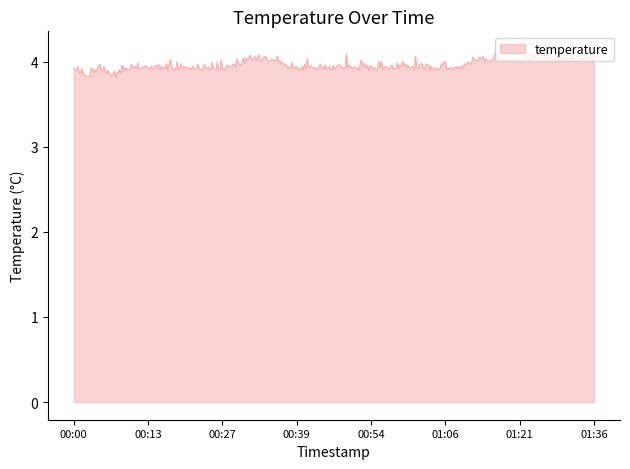

How many lines are shown in the chart?

1